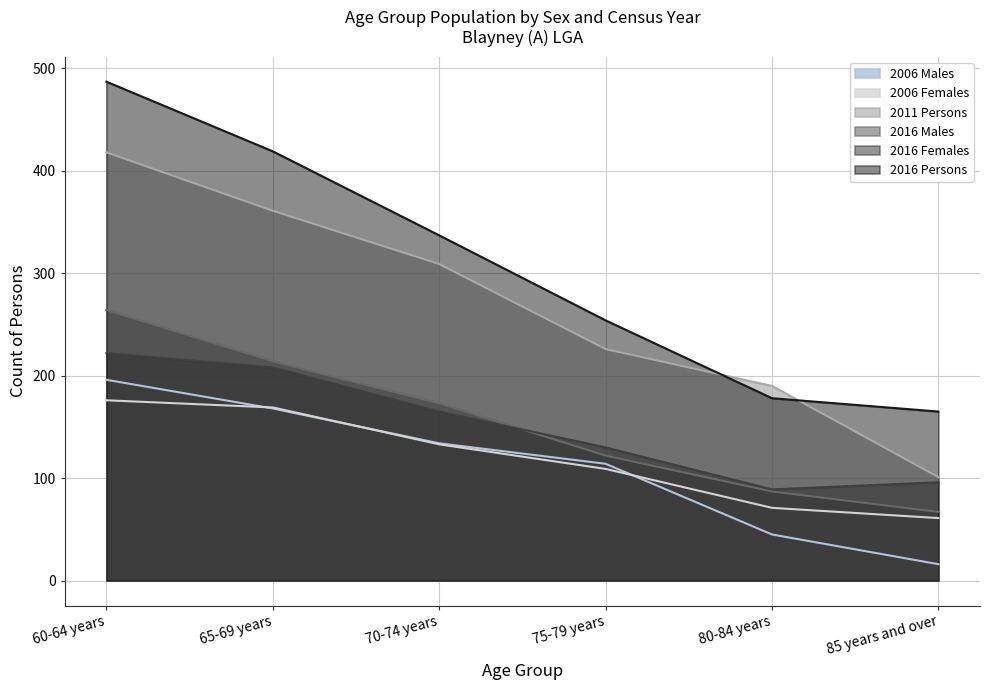

How many lines are shown in the chart?

6